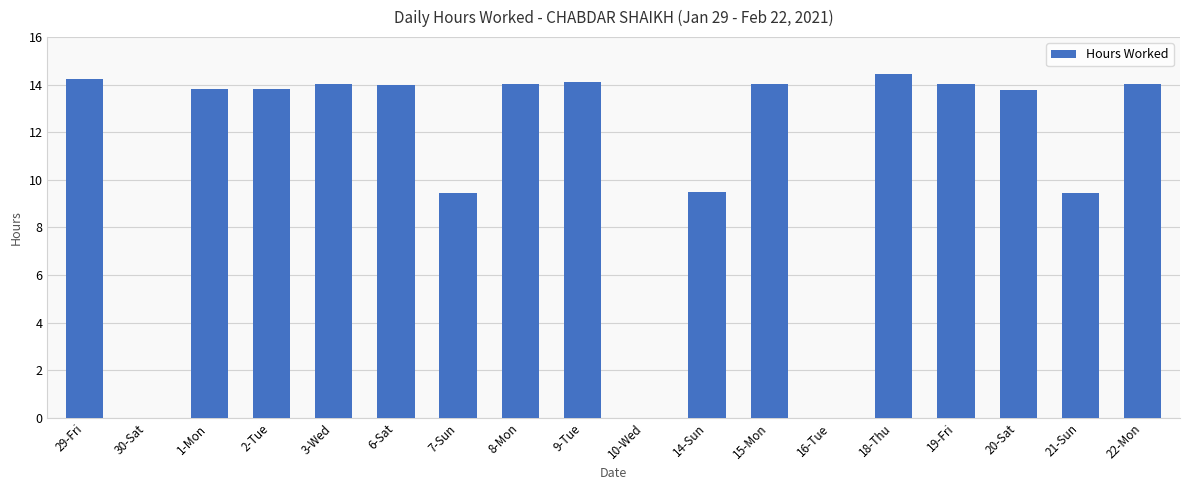

What value does the data have at 22-Mon?

14.0